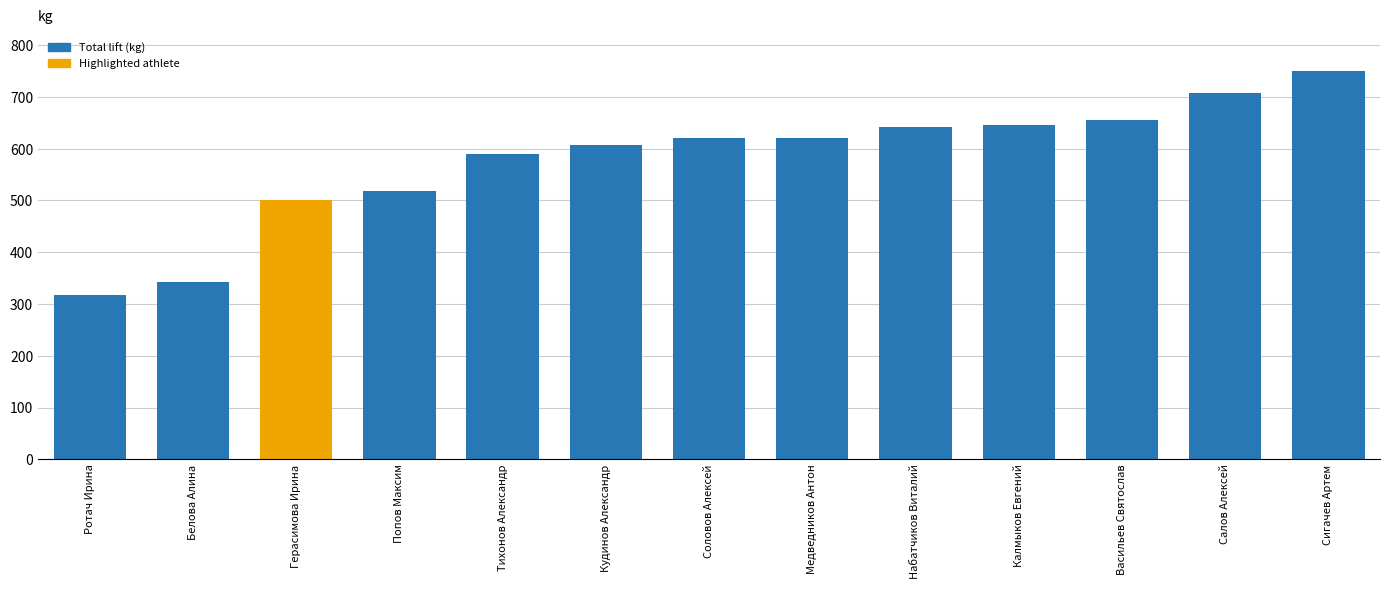

What position from the right is Кудинов Александр?

8